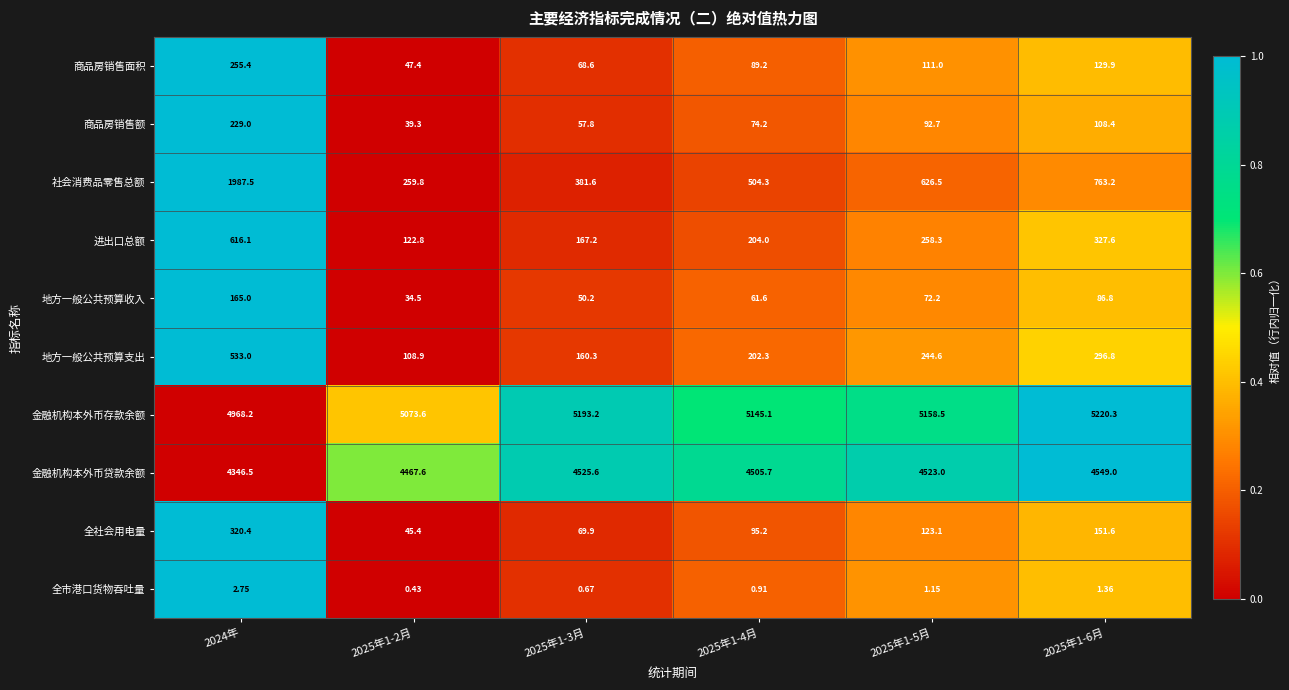

What is the difference between the highest and lowest values at 2025年1-2月?

5073.2